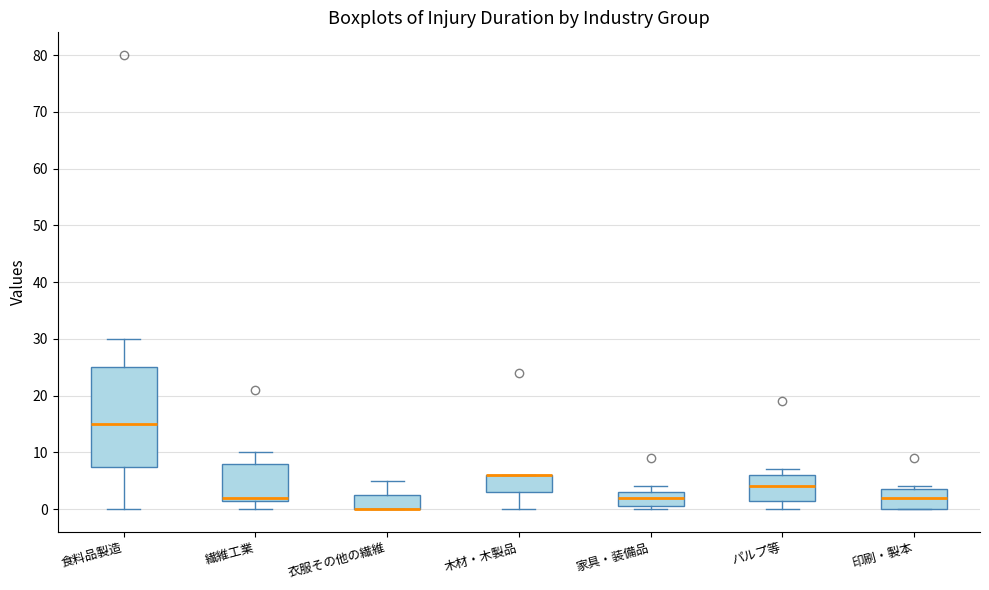

Reading left to right, transcribe this box plot: for each box, give where its median line is, the range the box spans, and where its two whiskers end, as read against the y-axis. The values are not printed on the chart, so give them approximately, as read against the axis.

食料品製造: median 15, box 8 to 25, whiskers 0 to 30
繊維工業: median 2 (just above the box's lower edge), box 2 to 8, whiskers 0 to 10
衣服その他の繊維: median 0 (drawn on the box's lower edge), box 0 to 3, whiskers 0 to 5
木材・木製品: median 6 (drawn on the box's upper edge), box 3 to 6, whiskers 0 to 6
家具・装備品: median 2, box 1 to 3, whiskers 0 to 4
パルプ等: median 4, box 2 to 6, whiskers 0 to 7
印刷・製本: median 2, box 0 to 4, whiskers 0 to 4 (just above the box's upper edge)